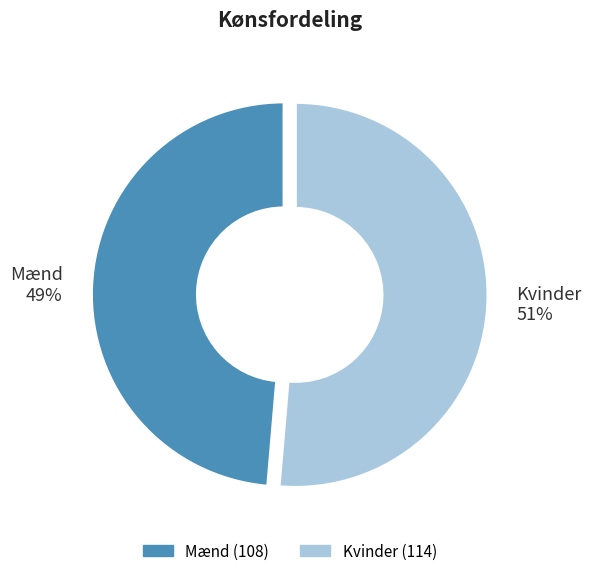

Which has a higher value, Mænd or Kvinder?

Kvinder